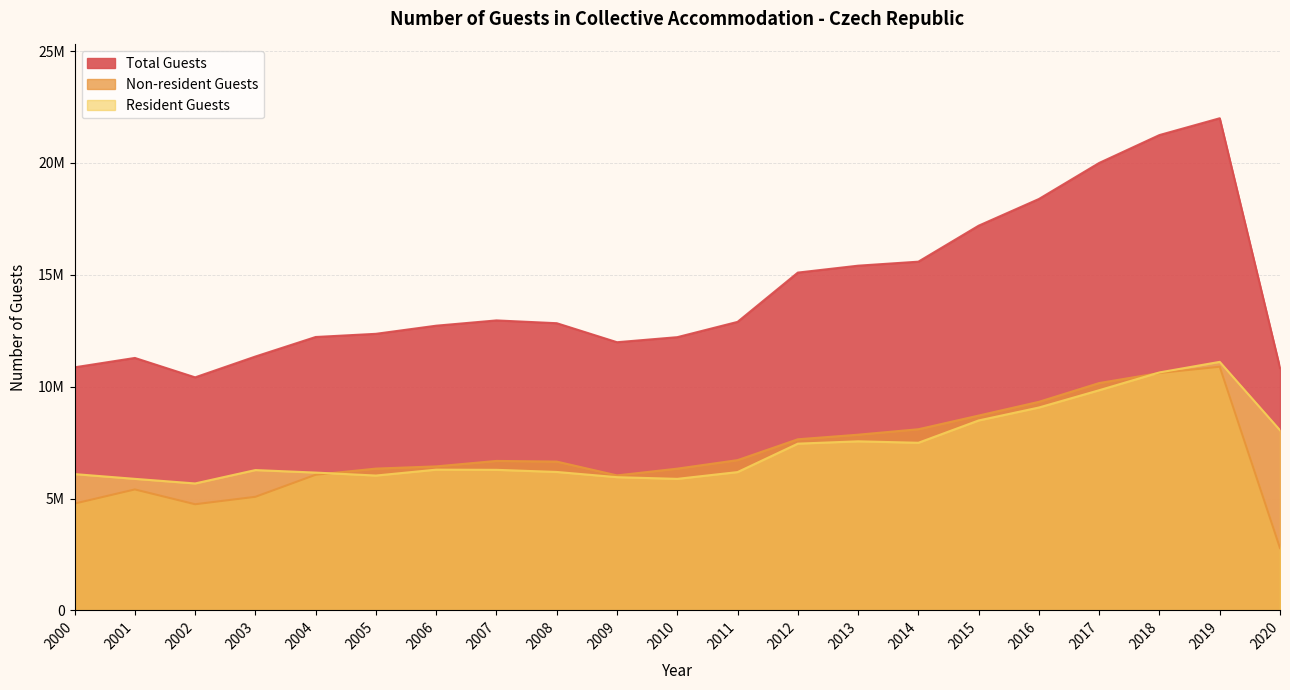

How many data points in Non-resident Guests are less than 6649410?

10